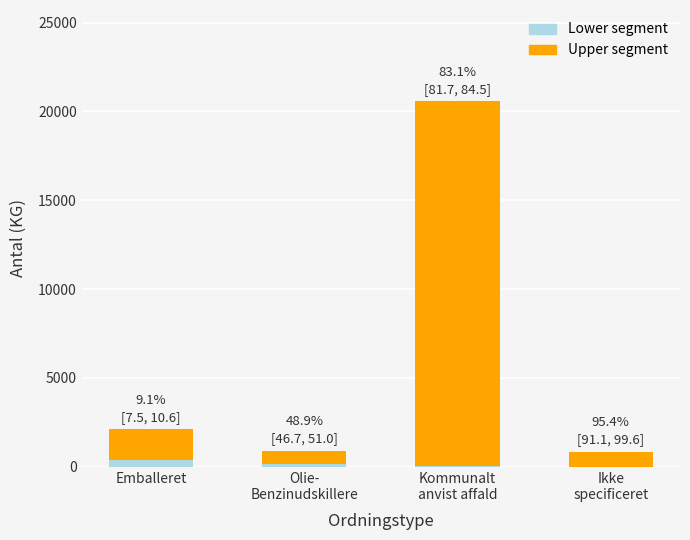

Count the number of categories in the chart.

4